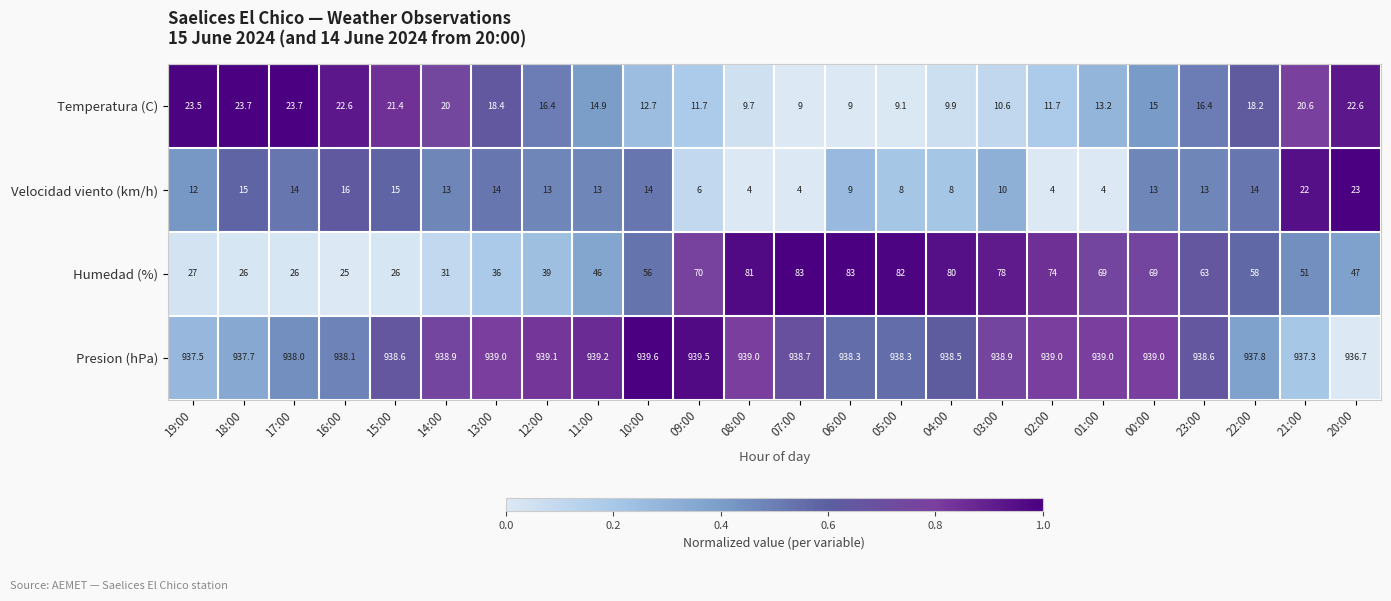

True or false: Temperatura (C) has a value of 20.6 at 21:00.

True